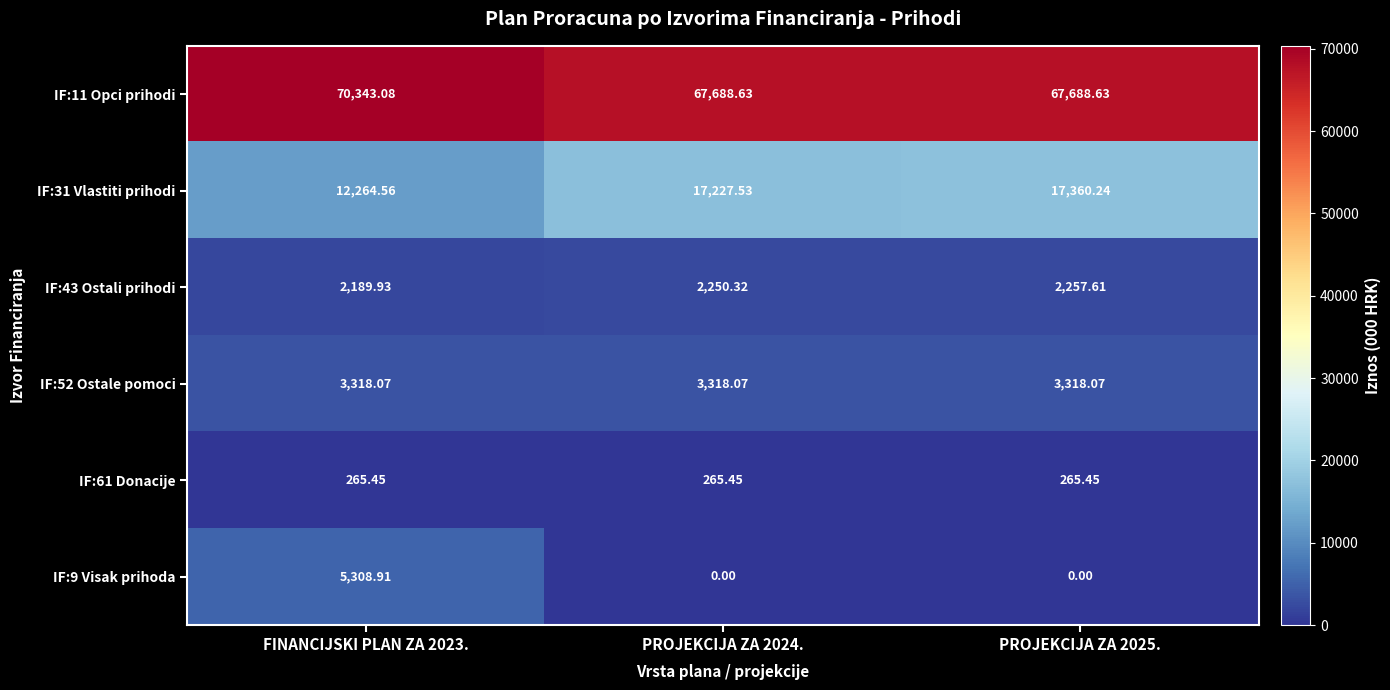

At PROJEKCIJA ZA 2024., list the series in order from largest to smallest.

IF:11 Opci prihodi, IF:31 Vlastiti prihodi, IF:52 Ostale pomoci, IF:43 Ostali prihodi, IF:61 Donacije, IF:9 Visak prihoda